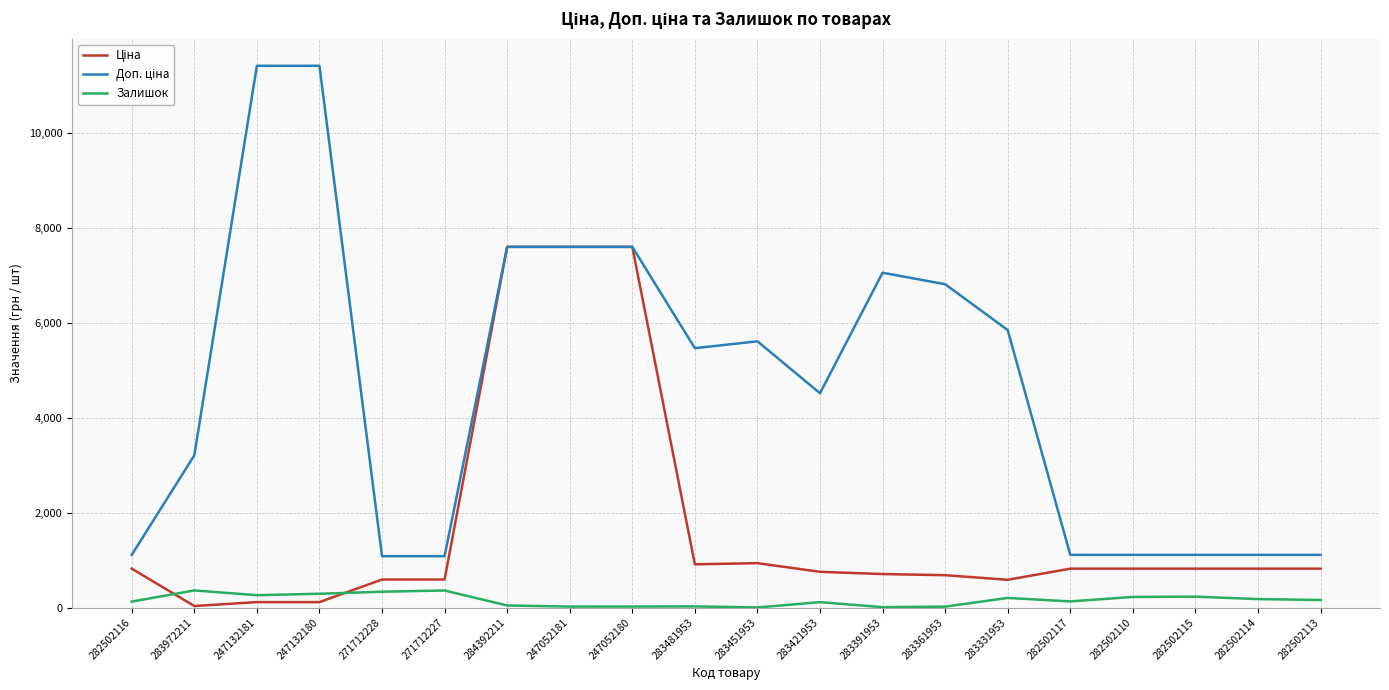

How many lines are shown in the chart?

3